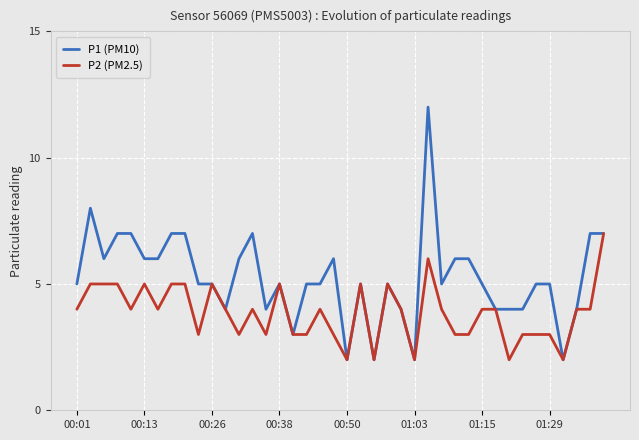

List the series in order of their peak value, highest first.

P1 (PM10), P2 (PM2.5)